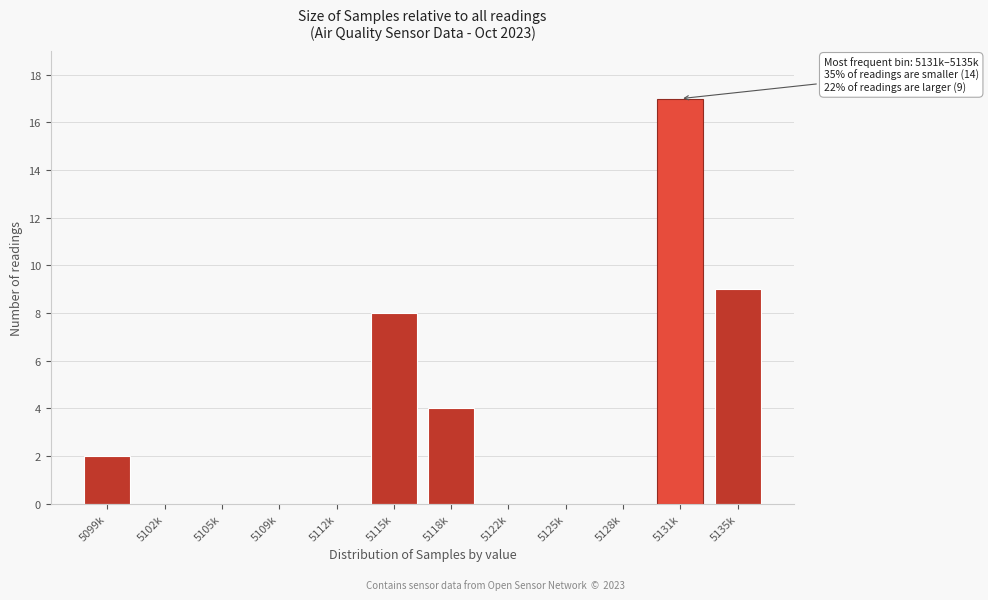

Reading left to right, what are all the values shown in this chart?

5099k=2	5102k=0	5105k=0	5109k=0	5112k=0	5115k=8	5118k=4	5122k=0	5125k=0	5128k=0	5131k=17	5135k=9